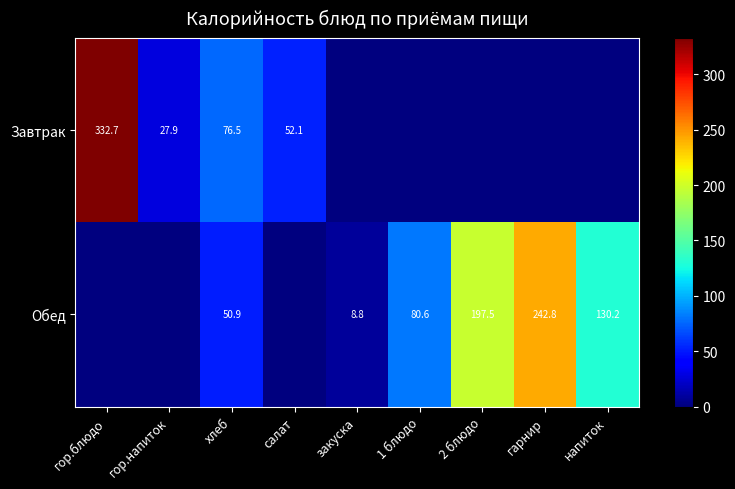

True or false: Обед has a value of 50.9 at хлеб.

True